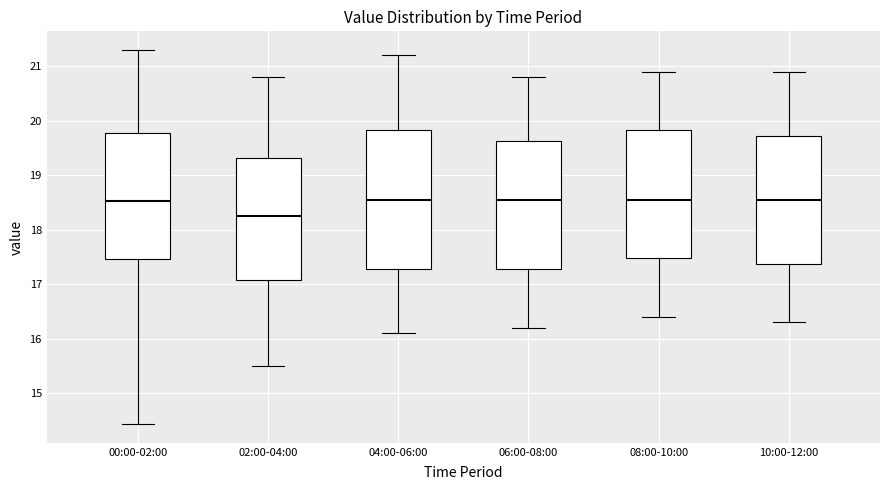

Where is the lower edge of the box for 04:00-06:00 on the y-axis? The values are not printed on the chart, so give them approximately, as read against the axis.

17.3